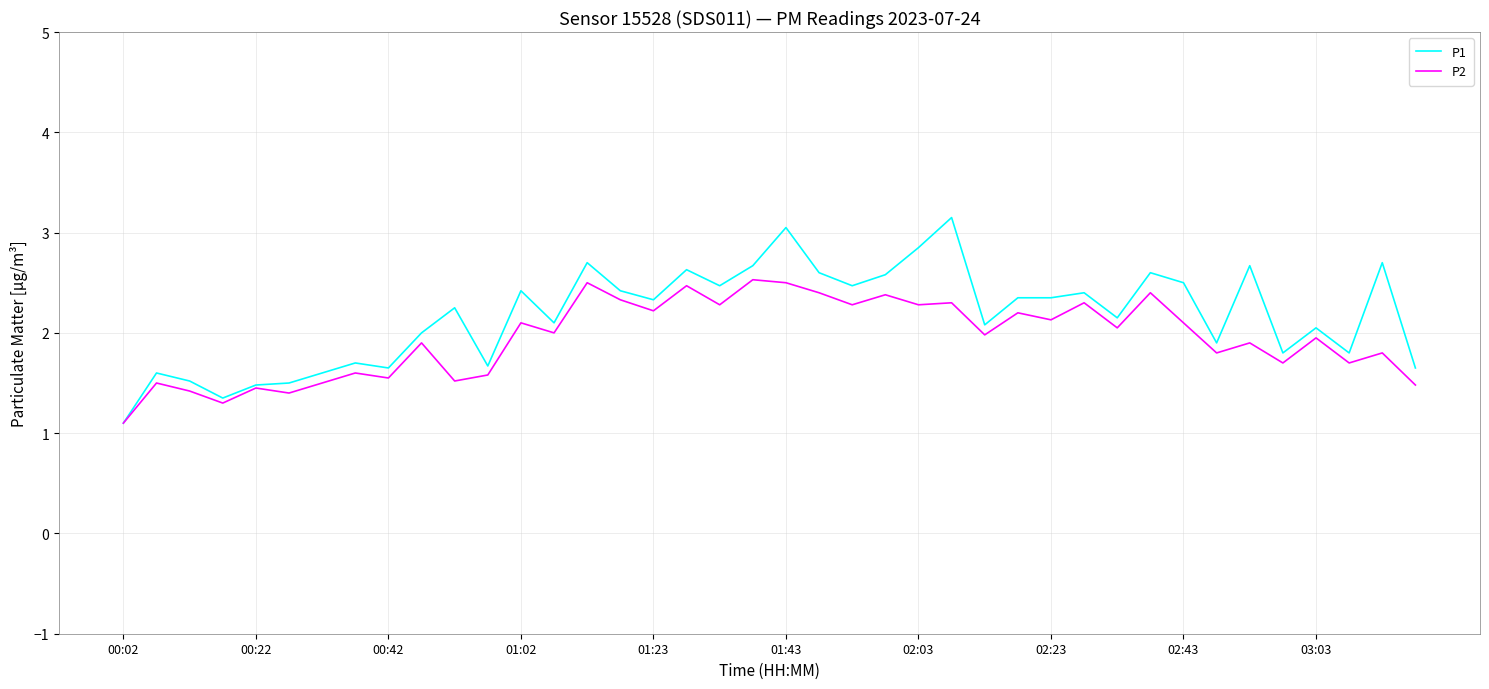

What is the highest value of the P2 series?

2.5